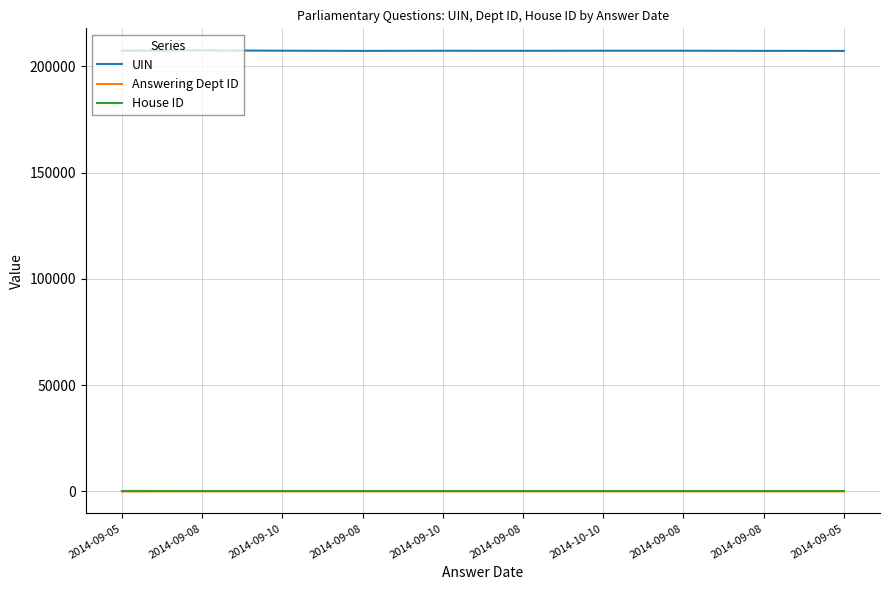

Between 2014-09-08 and 2014-09-10, which is larger?

2014-09-10